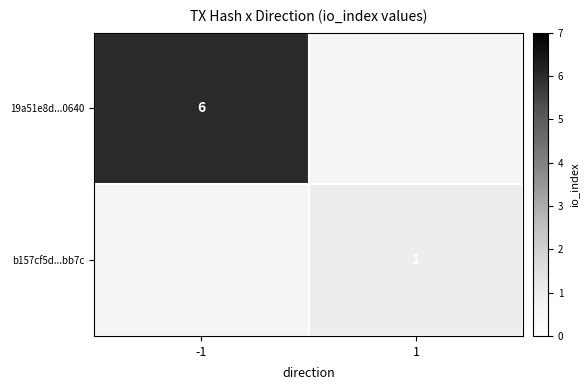

The value of 19a51e8d...0640 at -1 is 6. True or false?

True